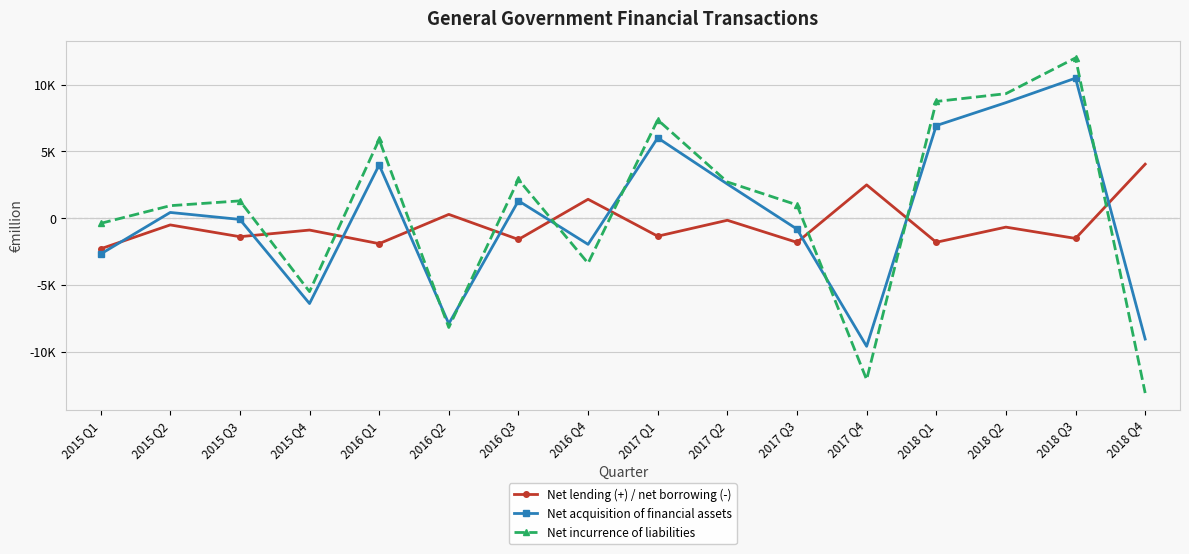

Reading left to right, list all the values displayed in this chart.

Net lending (+) / net borrowing (-): 2015 Q1=-2298	2015 Q2=-507	2015 Q3=-1389	2015 Q4=-892	2016 Q1=-1910	2016 Q2=282	2016 Q3=-1596	2016 Q4=1414	2017 Q1=-1351	2017 Q2=-158	2017 Q3=-1814	2017 Q4=2493	2018 Q1=-1807	2018 Q2=-672	2018 Q3=-1518	2018 Q4=4043
Net acquisition of financial assets: 2015 Q1=-2689	2015 Q2=427	2015 Q3=-95	2015 Q4=-6396	2016 Q1=3984	2016 Q2=-7907	2016 Q3=1299	2016 Q4=-1963	2017 Q1=6012	2017 Q2=2553	2017 Q3=-822	2017 Q4=-9600	2018 Q1=6932	2018 Q2=8651	2018 Q3=10485	2018 Q4=-9056
Net incurrence of liabilities: 2015 Q1=-391	2015 Q2=934	2015 Q3=1294	2015 Q4=-5504	2016 Q1=5894	2016 Q2=-8189	2016 Q3=2895	2016 Q4=-3377	2017 Q1=7363	2017 Q2=2711	2017 Q3=992	2017 Q4=-12093	2018 Q1=8739	2018 Q2=9323	2018 Q3=12003	2018 Q4=-13099